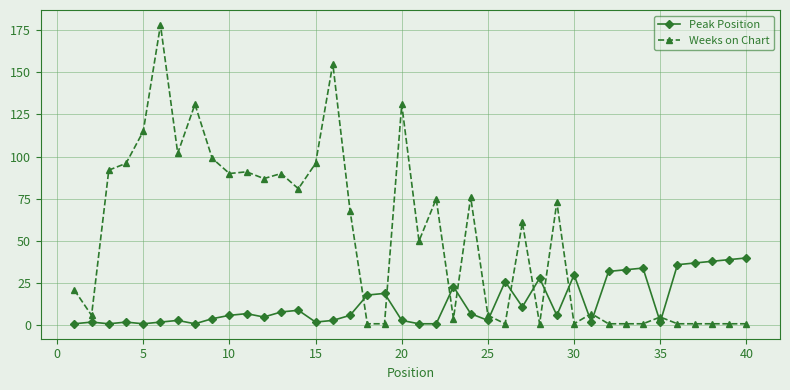

Reading right to left, extract all data points from this chart.

Peak Position: 40	39	38	37	36	2	34	33	32	2	30	6	28	11	26	3	7	23	1	1	3	19	18	6	3	2	9	8	5	7	6	4	1	3	2	1	2	1	2	1
Weeks on Chart: 1	1	1	1	1	5	1	1	1	7	1	73	1	61	1	6	76	4	75	50	131	1	1	68	155	96	81	90	87	91	90	99	131	102	178	115	96	92	6	21